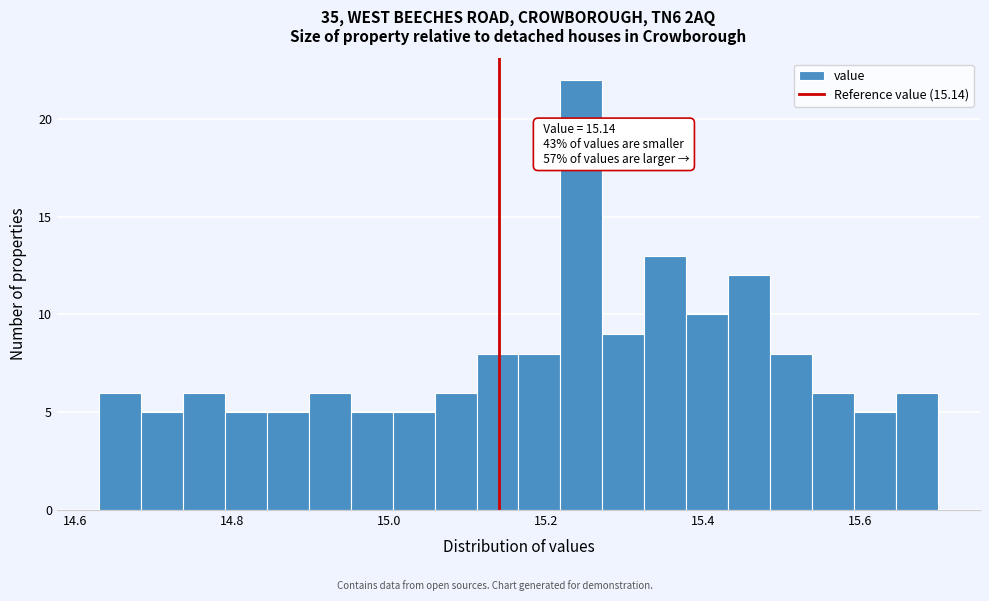

Read against the x-axis, roughly where is the centre of the tallest bar?

15.24